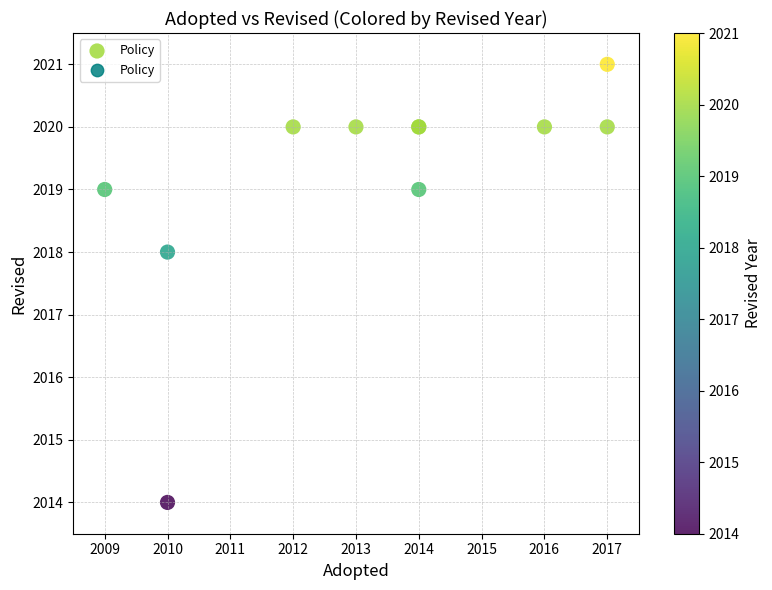

What Y value in the scatter plot is closest to 2017?

2018